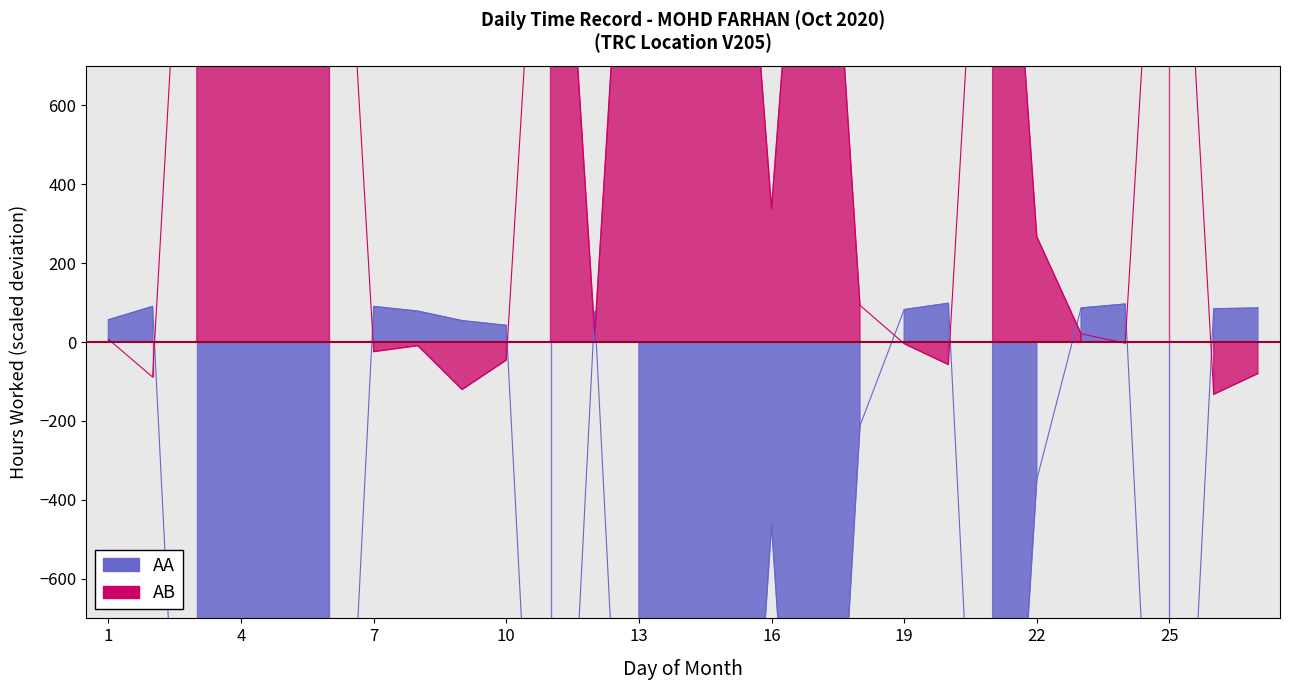

How many distinct data groups are displayed?

2